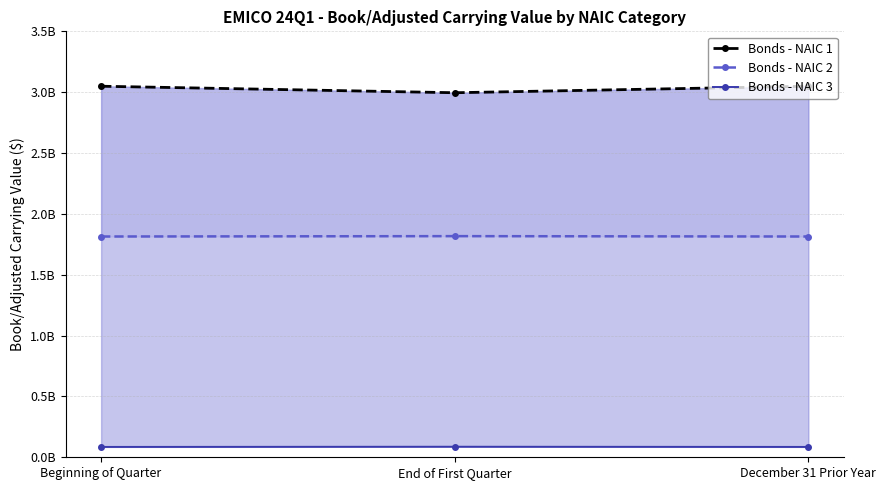

How many lines are shown in the chart?

3